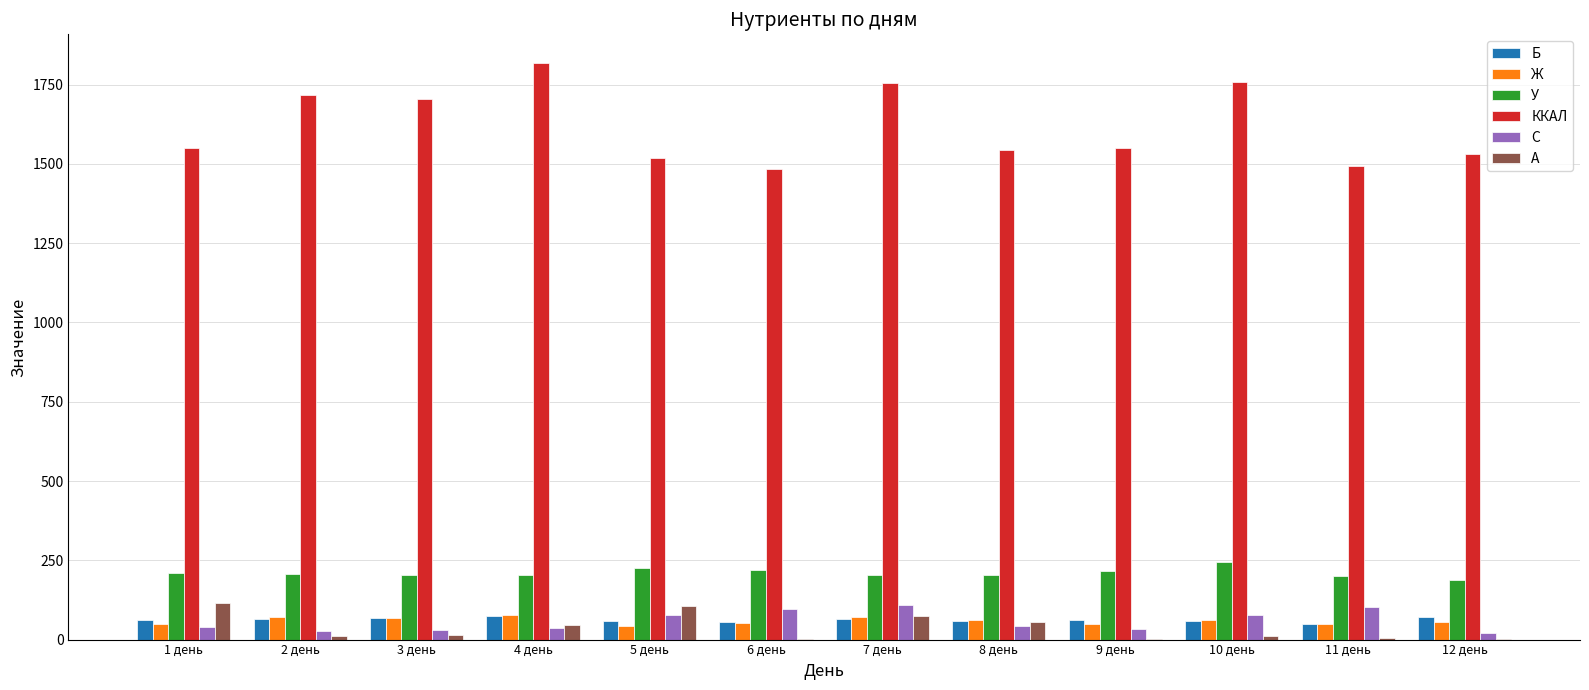

Is the value of У at 6 день greater than the value of Ж at 3 день?

Yes